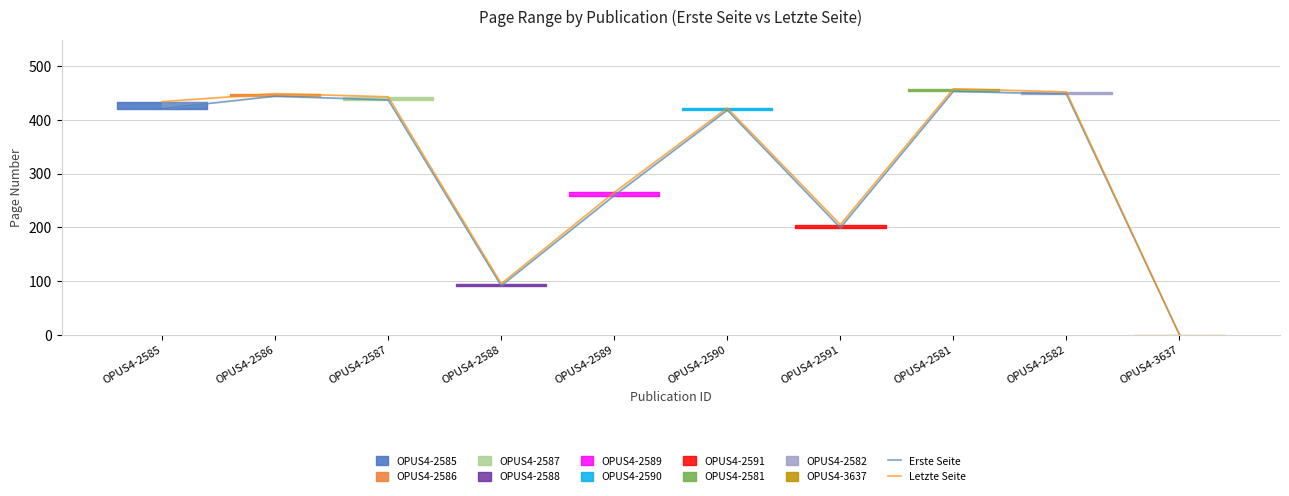

What is the value of the Erste Seite point at the 3rd from the left?

437